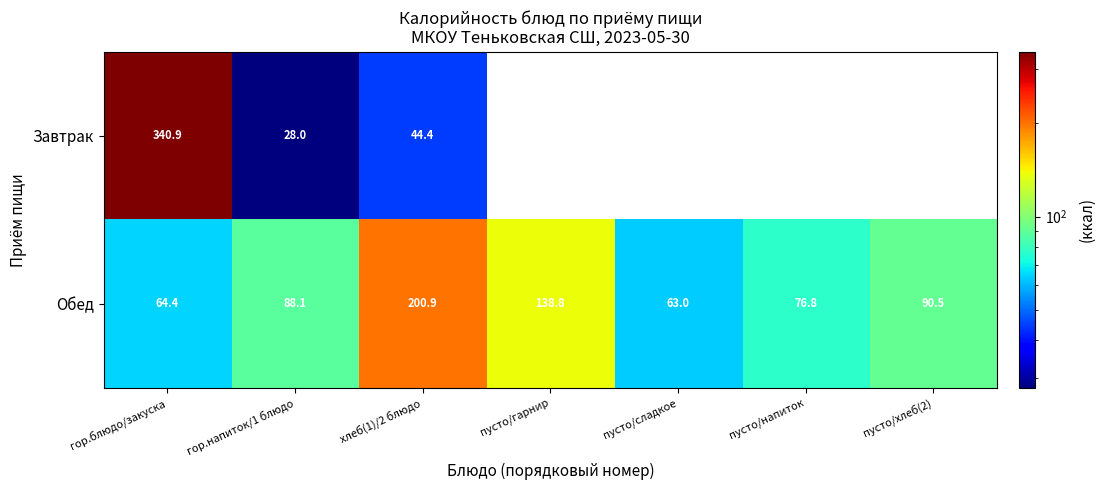

How many data points does each series have?

7